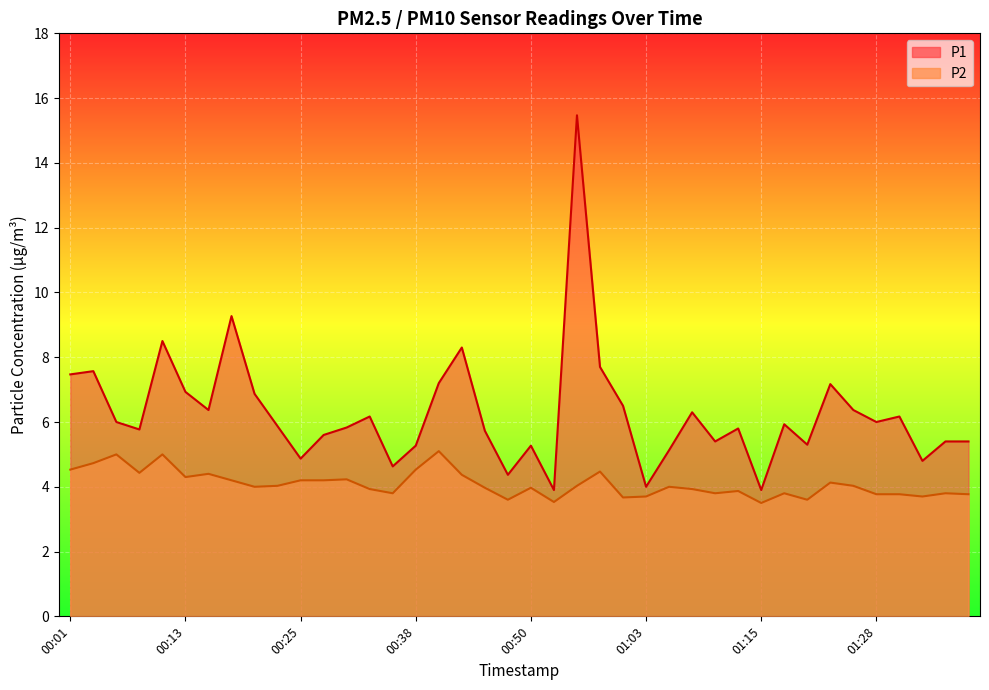

Is the value of P1 at 01:23 greater than the value of P2 at 00:15?

Yes